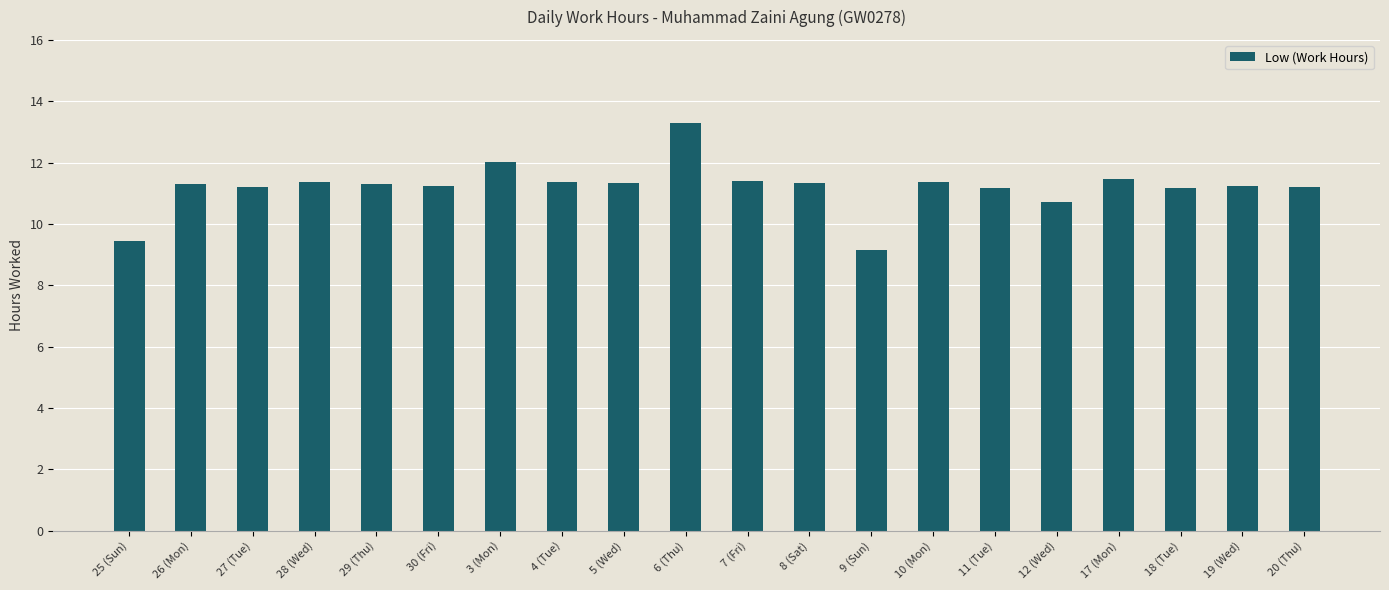

What value does the data have at 11 (Tue)?

11.2